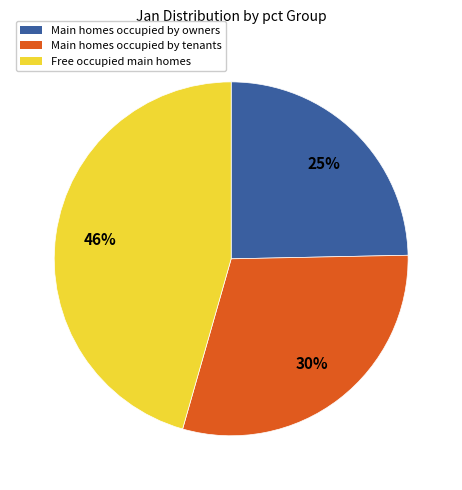

Is there any slice that represents more than half of the pie?

No